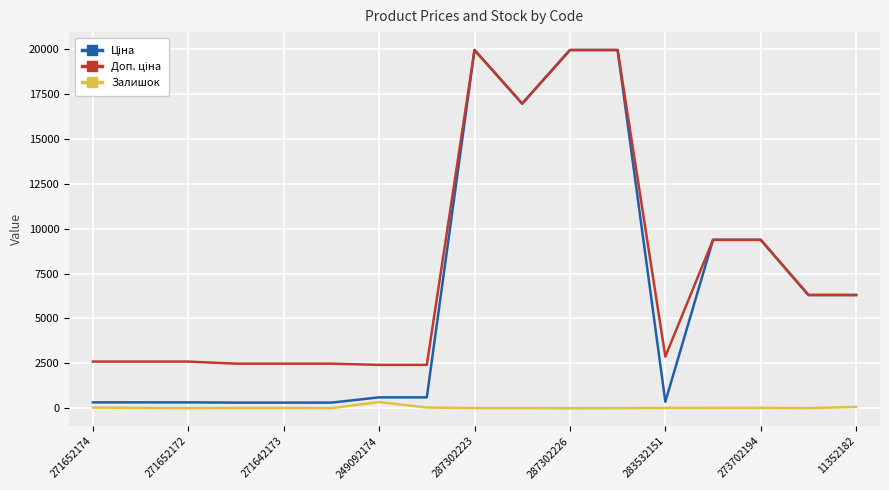

How many lines are shown in the chart?

3